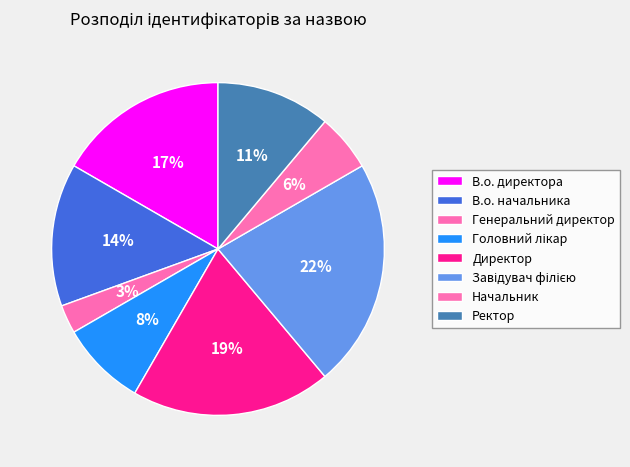

What is the smallest slice in the pie chart?

Генеральний директор